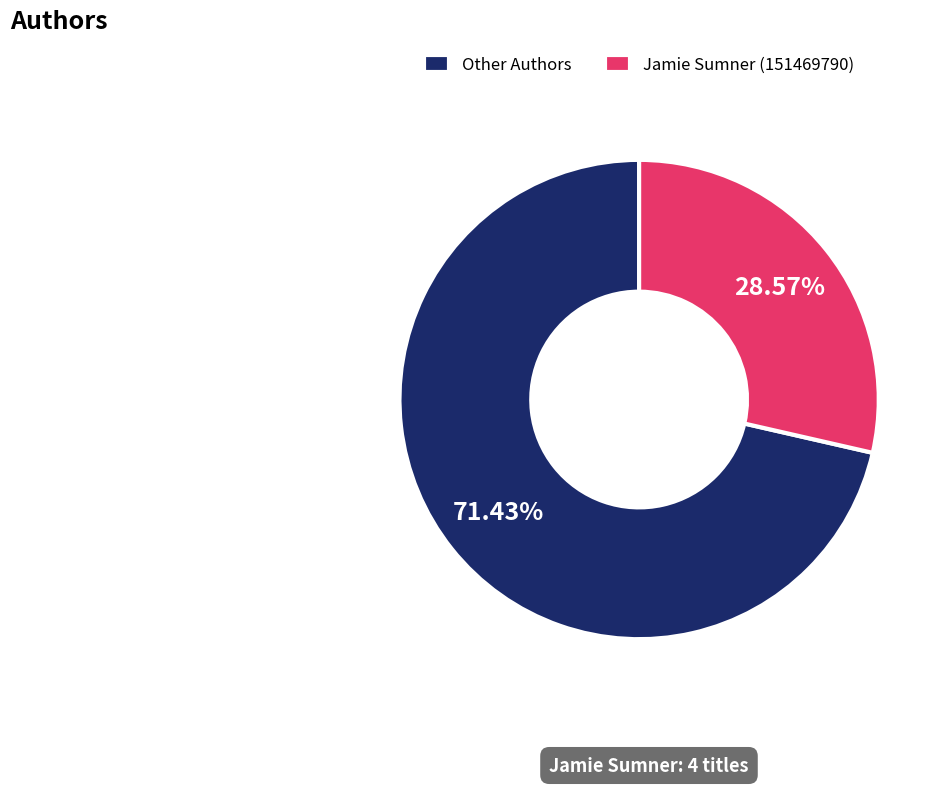

Between Other Authors and Jamie Sumner (151469790), which is larger?

Other Authors